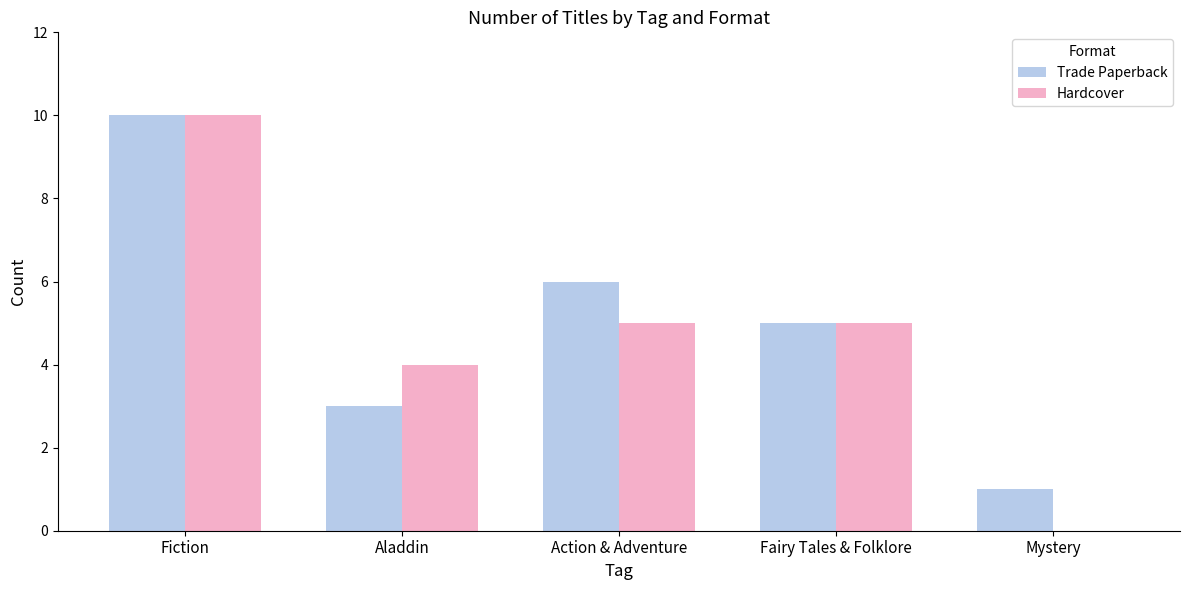

Reading right to left, extract all data points from this chart.

Trade Paperback: Mystery=1	Fairy Tales & Folklore=5	Action & Adventure=6	Aladdin=3	Fiction=10
Hardcover: Mystery=0	Fairy Tales & Folklore=5	Action & Adventure=5	Aladdin=4	Fiction=10